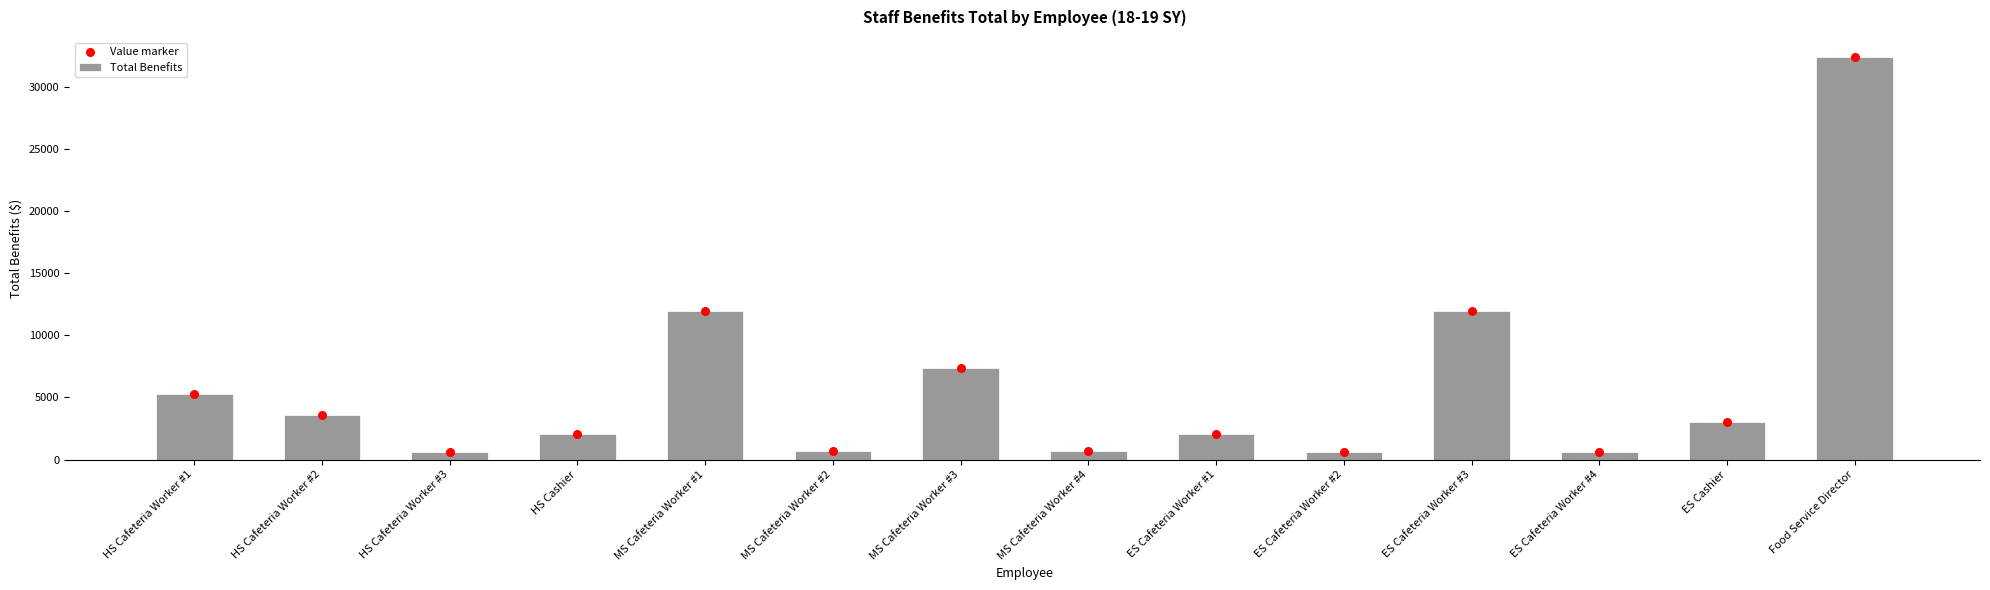

Which series has the largest Y range (max minus min)?

Total Benefits